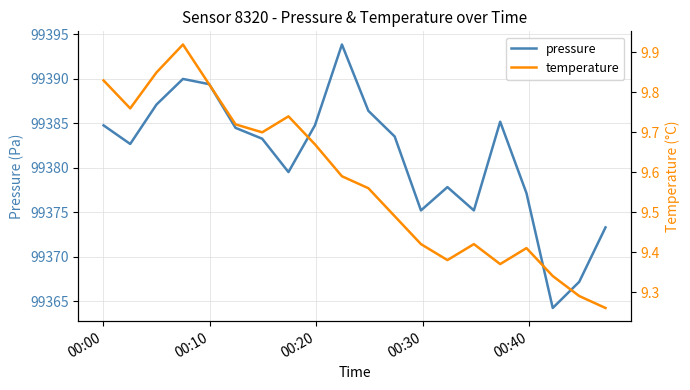

What is the highest value of the pressure series?

99393.8